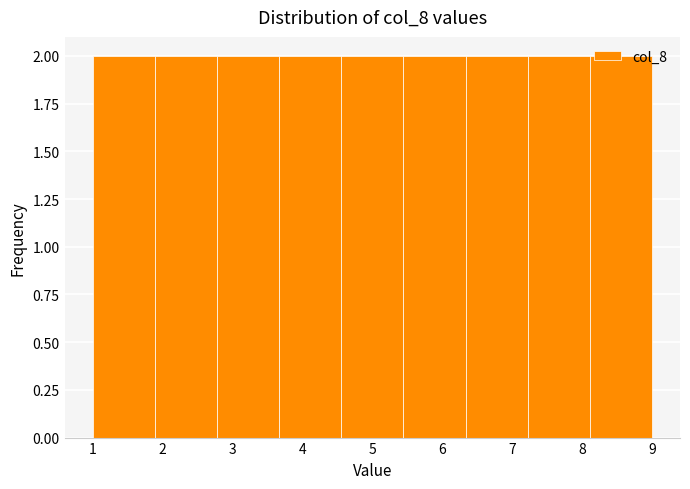

Reading left to right, transcribe this chart: for each bar, give the range it covers on the x-axis and its height. Neither the bar edges nor the heights are printed on the chart, so give them approximately, as read against the axes.

1.0 to 1.9: 2
1.9 to 2.8: 2
2.8 to 3.7: 2
3.7 to 4.6: 2
4.6 to 5.4: 2
5.4 to 6.3: 2
6.3 to 7.2: 2
7.2 to 8.1: 2
8.1 to 9.0: 2